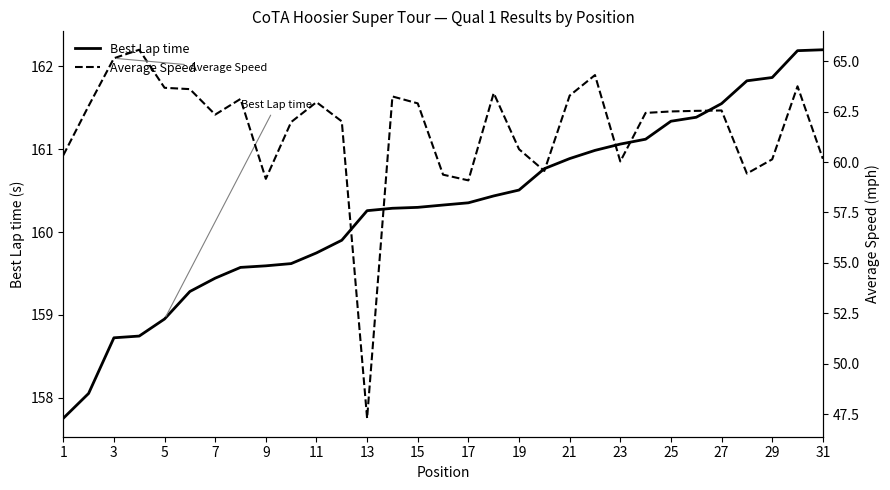

True or false: Best Lap time and Average Speed cross at least once.

False